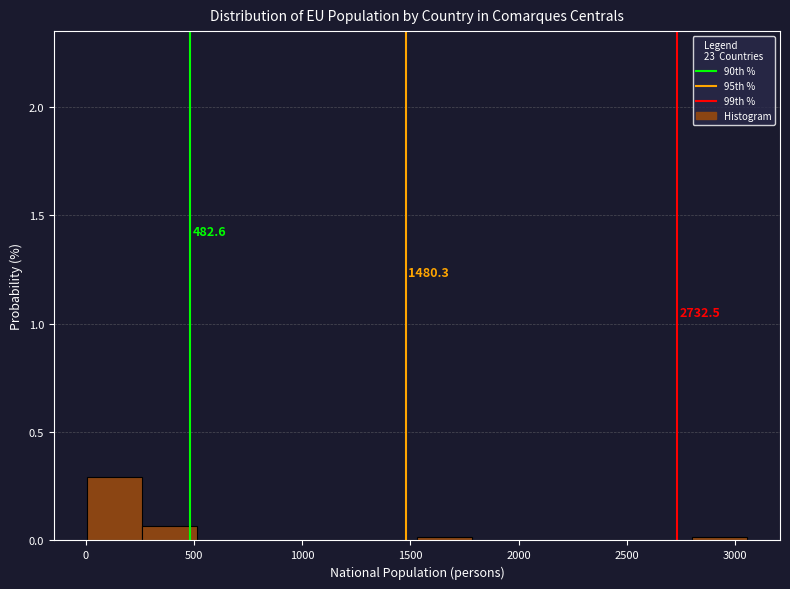

Which range on the x-axis has the tallest bar?

0 to 250